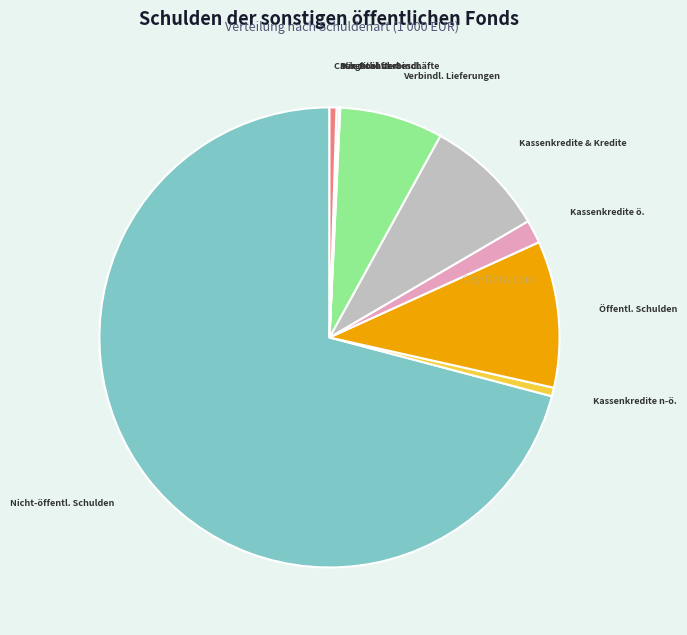

Which slice is the largest?

Schulden beim nicht-öffentlichen Bereich